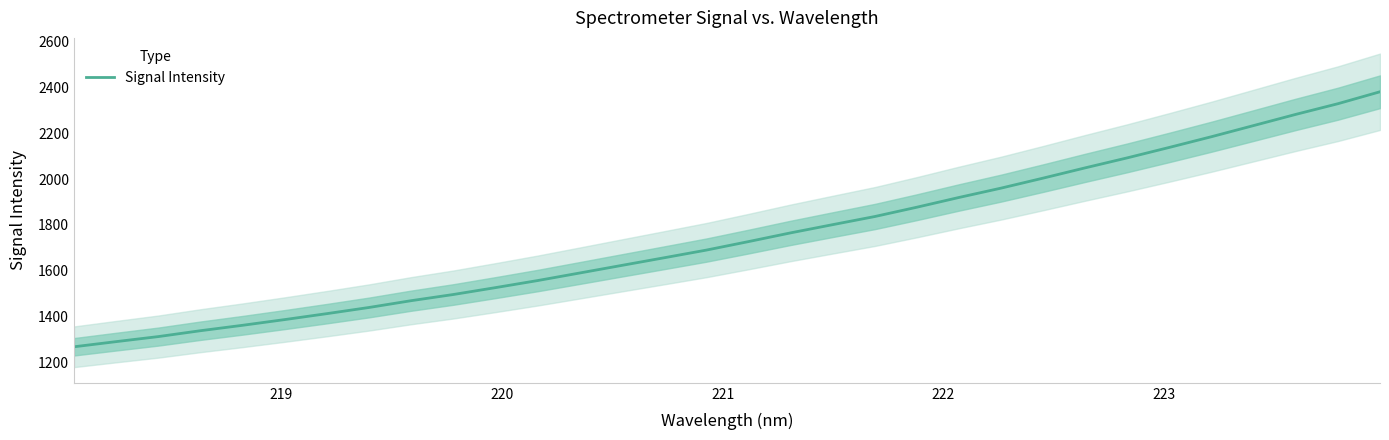

What is the highest value of the Signal Intensity series?

2380.9